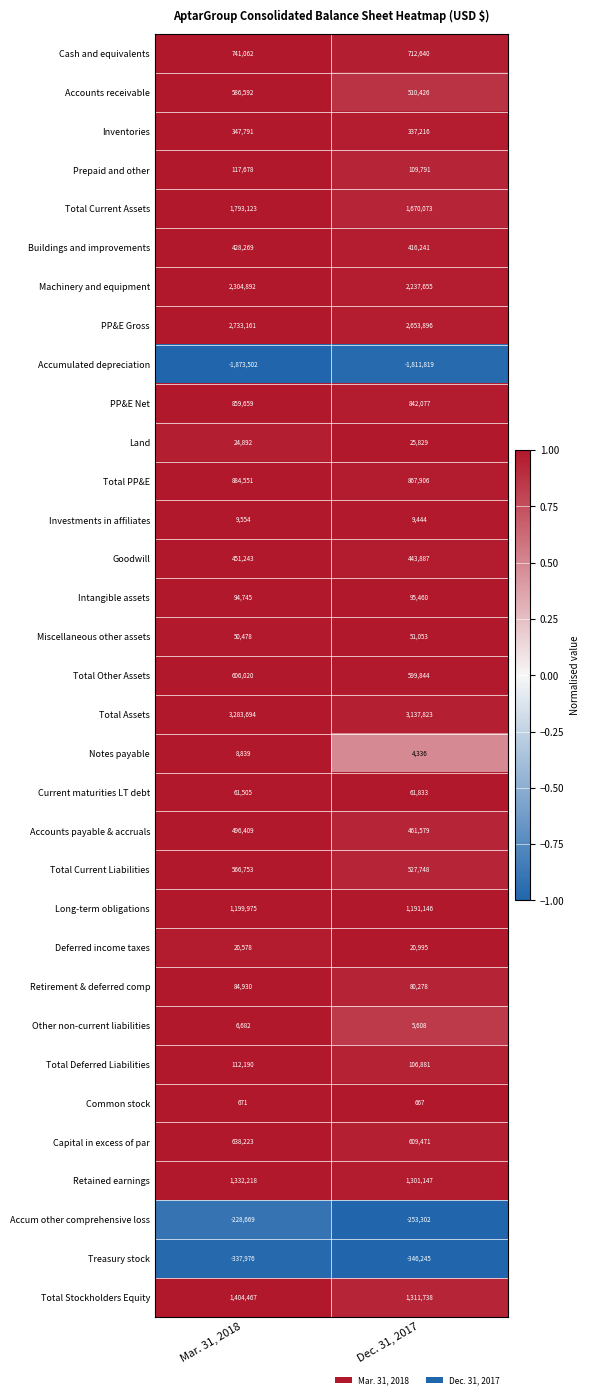

Which label corresponds to the largest value in the chart?

Mar. 31, 2018